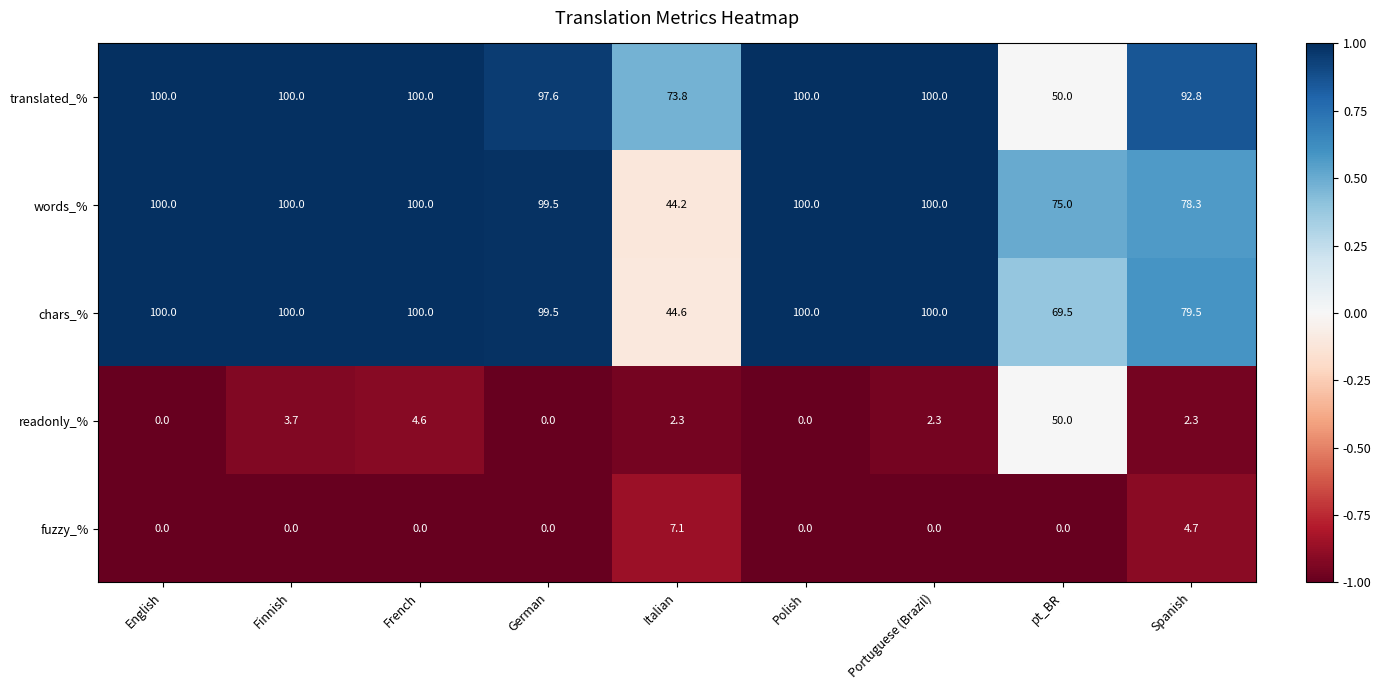

Which series changed the most between French and Italian?

words_%